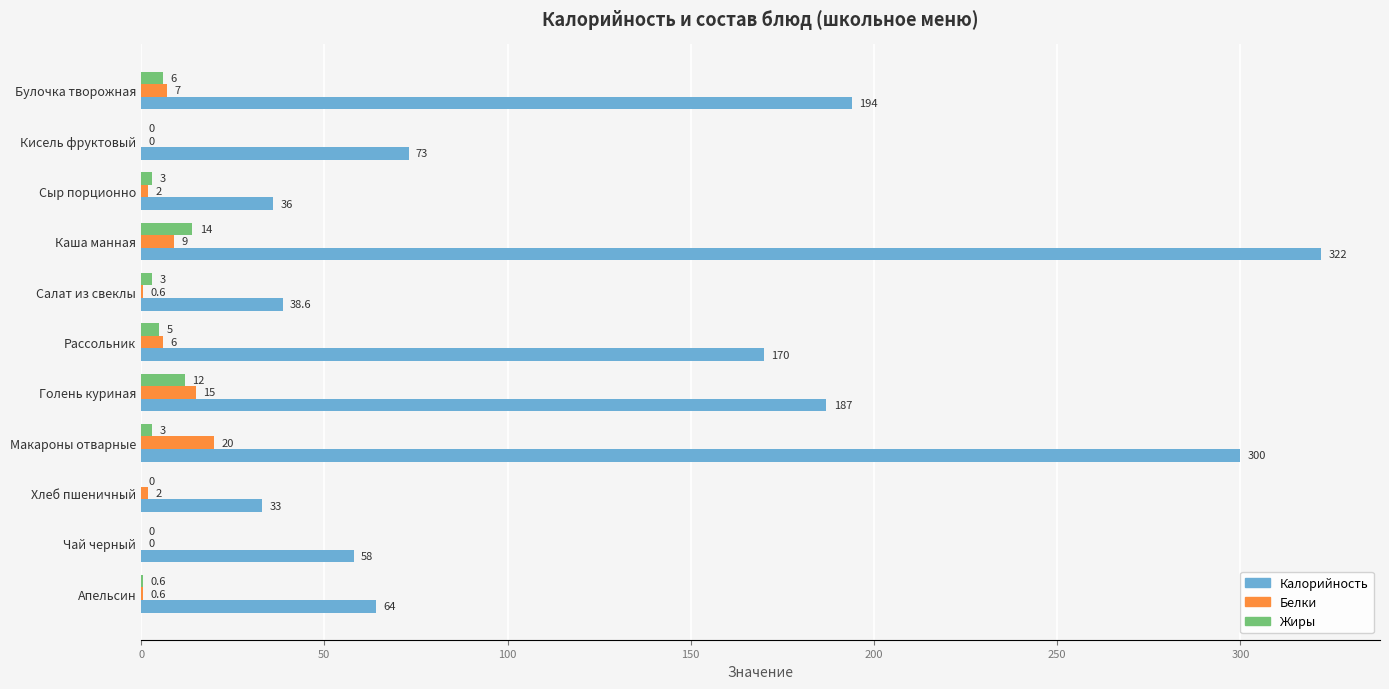

Which series has the widest spread of values?

Калорийность